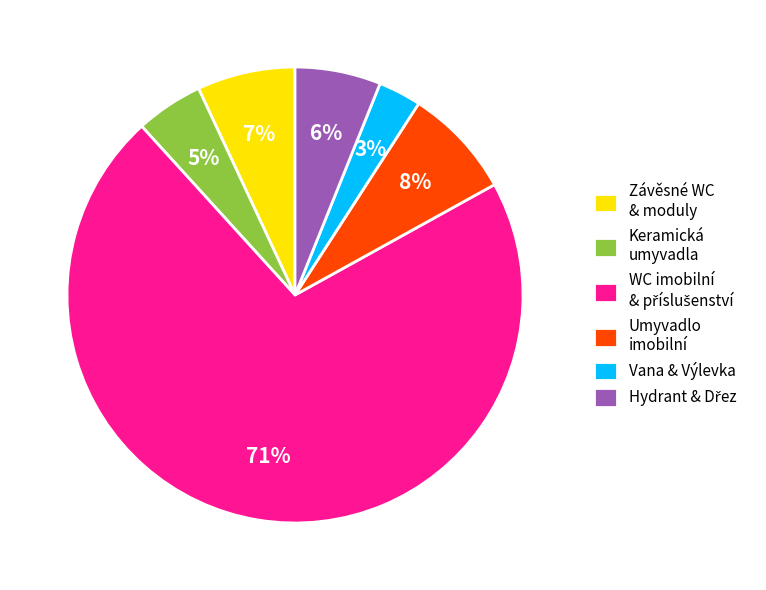

How many segments does this pie chart have?

6